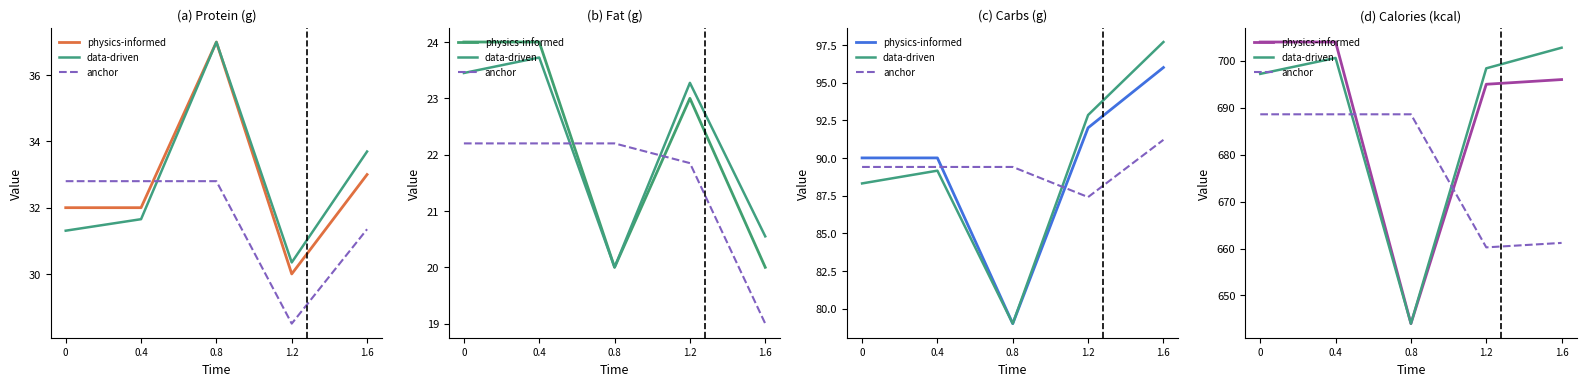

What is the difference between the data-driven values at 1.2 and 0.4?

2.2